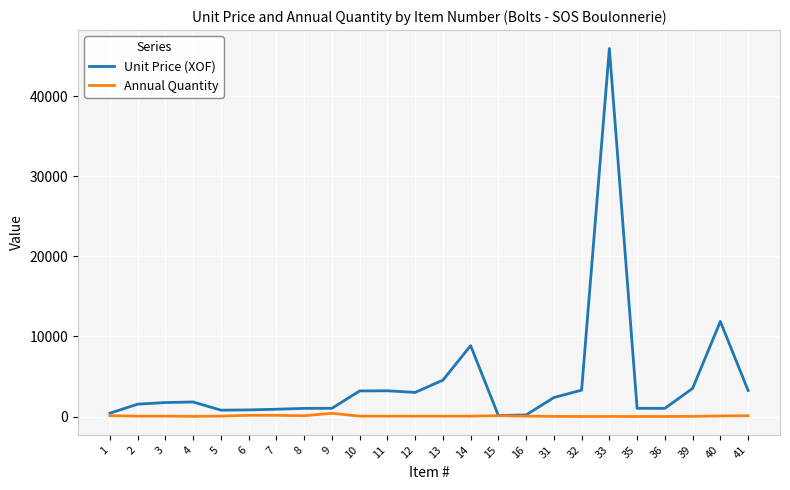

Which series has the largest range (max minus min)?

Unit Price (XOF)